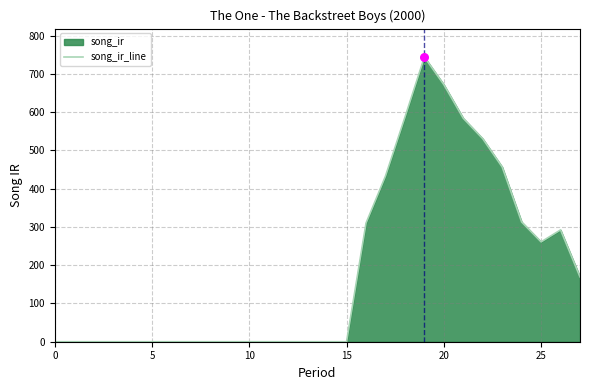

Approximately how many times larger is the value at 16 compared to 26?

1.1